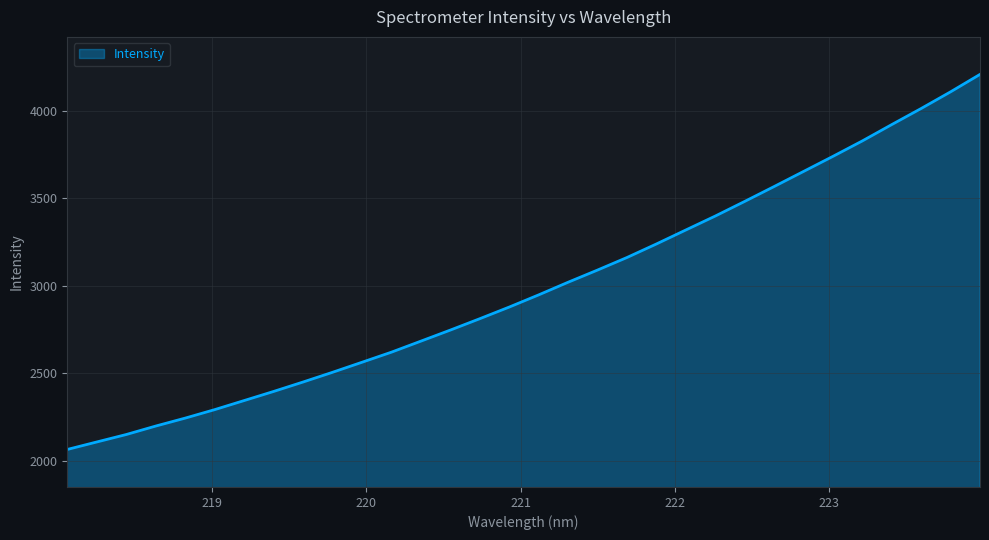

What is the maximum value shown in the chart?

4207.5